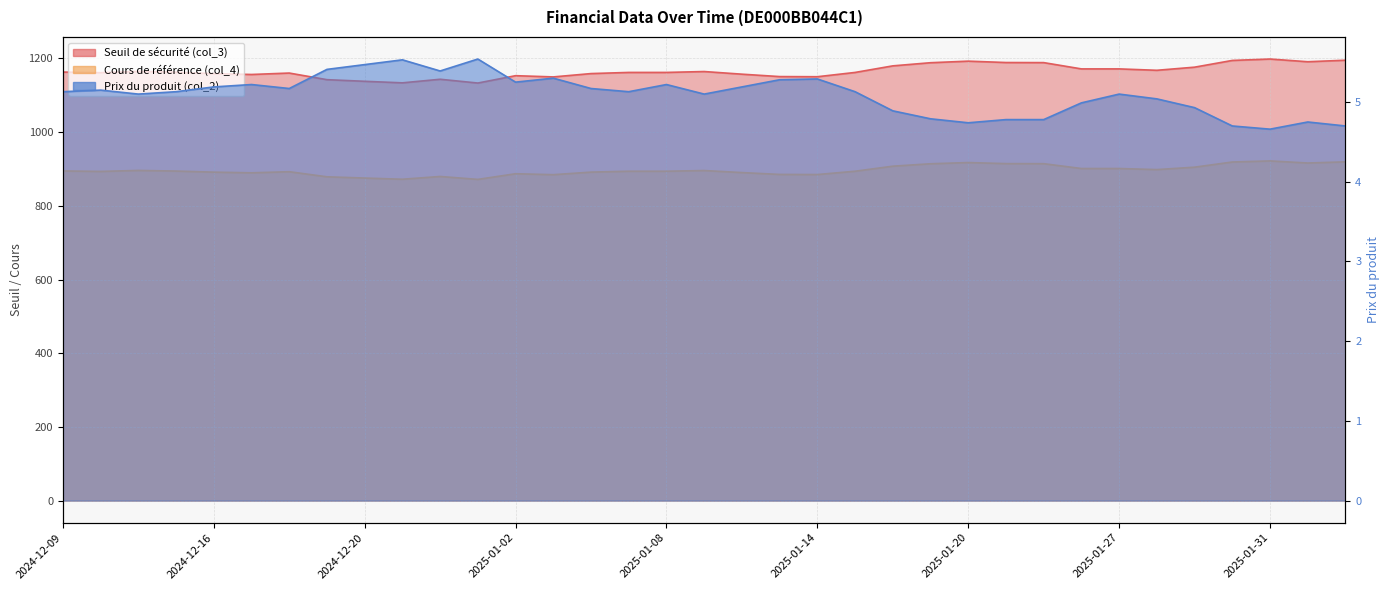

True or false: Prix du produit (col_2) and Cours de référence (col_4) cross at least once.

False